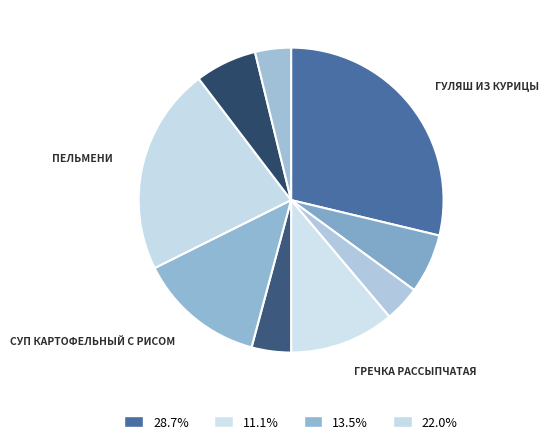

Does any single category account for the majority?

No